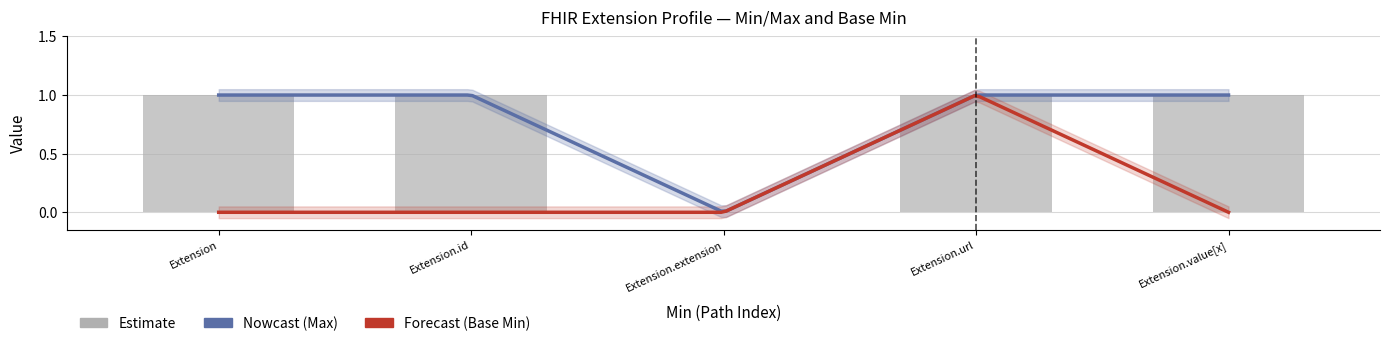

The chart shows a value of 2 at Extension. True or false?

False